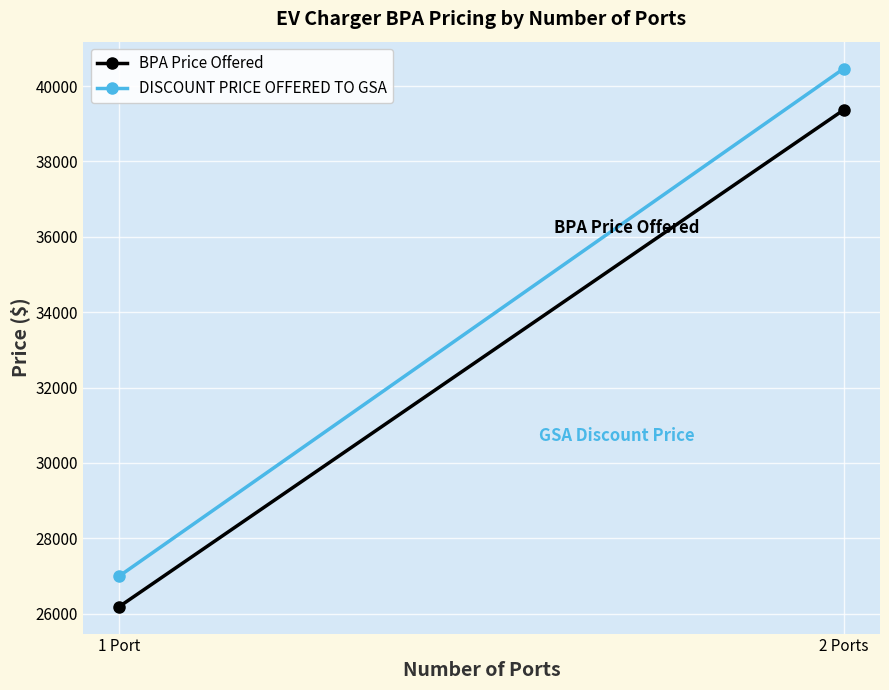

Rank the series by their maximum value, from lowest to highest.

BPA Price Offered, DISCOUNT PRICE OFFERED TO GSA